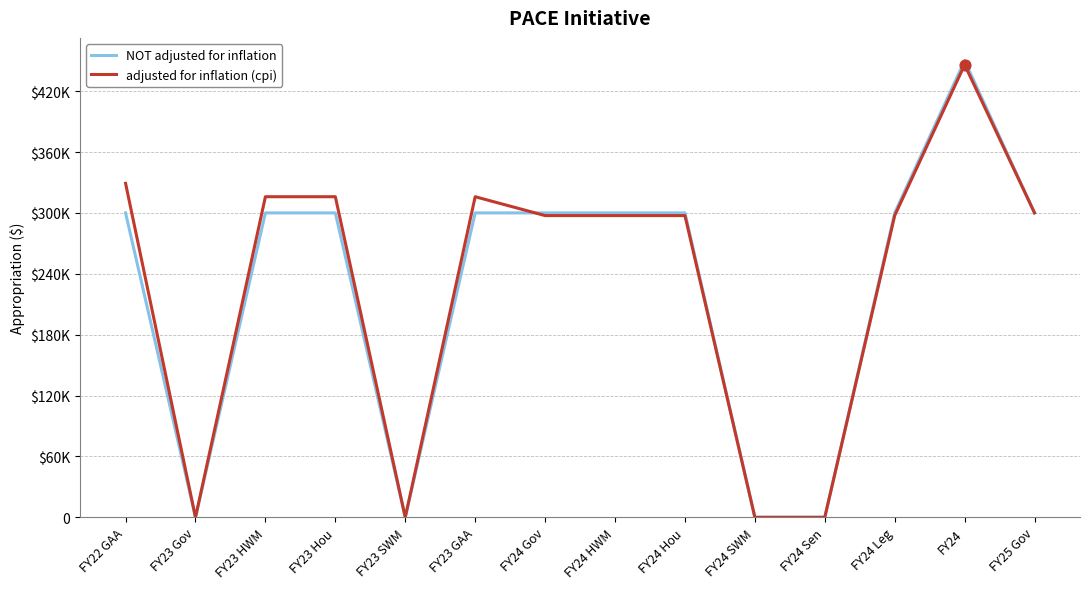

Is the value of adjusted for inflation (cpi) at FY23 GAA greater than the value of NOT adjusted for inflation at FY23 Gov?

Yes